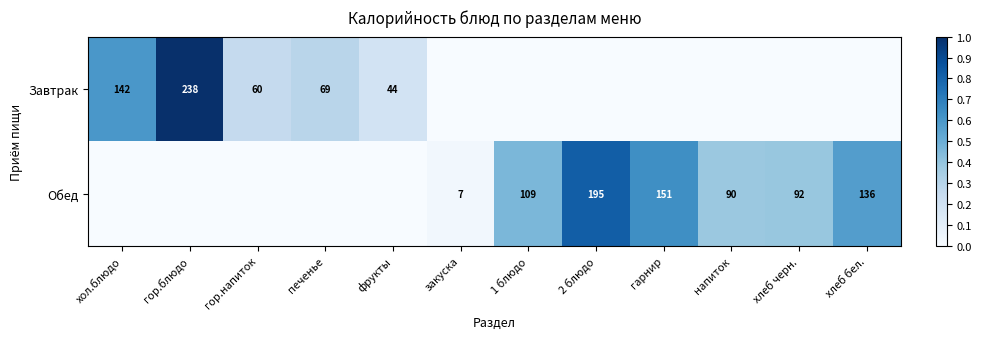

What is the sum of the Завтрак values at фрукты and хол.блюдо?

186